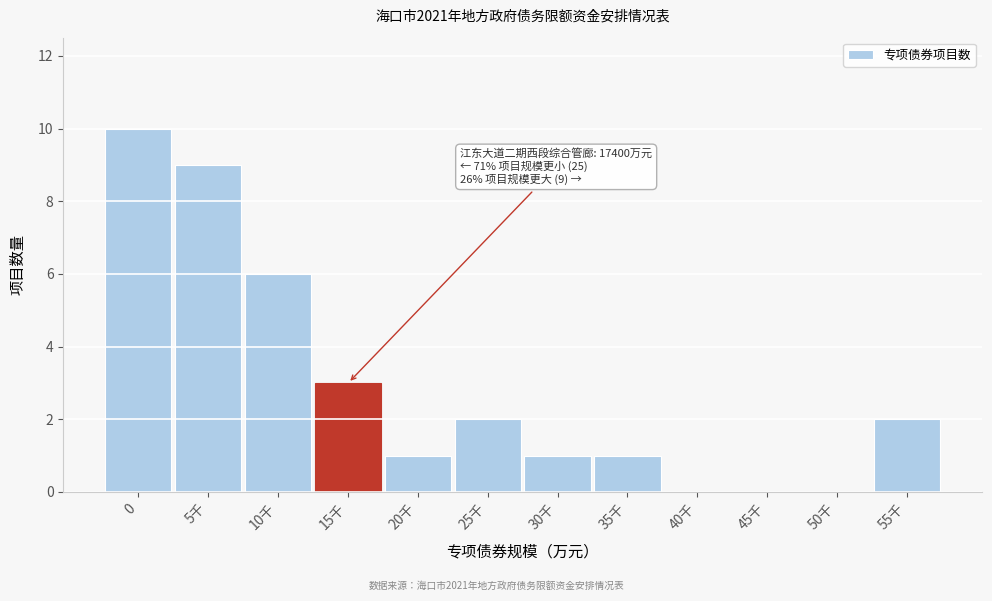

Reading left to right, extract all data points from this chart.

0=10	5千=9	10千=6	15千=3	20千=1	25千=2	30千=1	35千=1	40千=0	45千=0	50千=0	55千=2